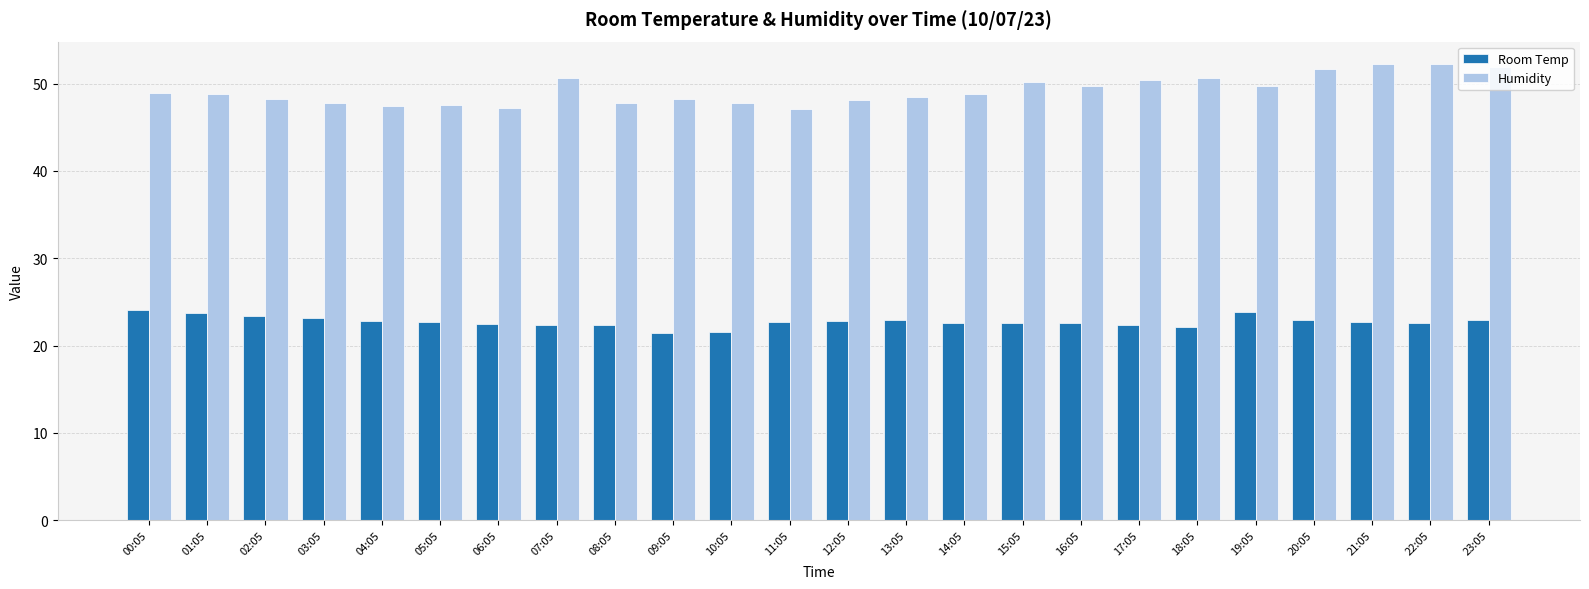

The value of Room Temp at 05:05 is 22.6. True or false?

True